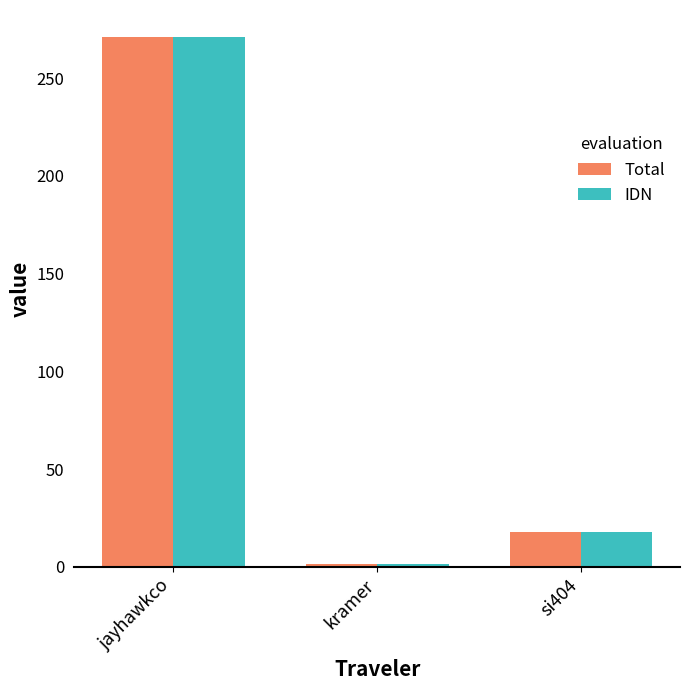

The value of IDN at jayhawkco is 271.3. True or false?

True